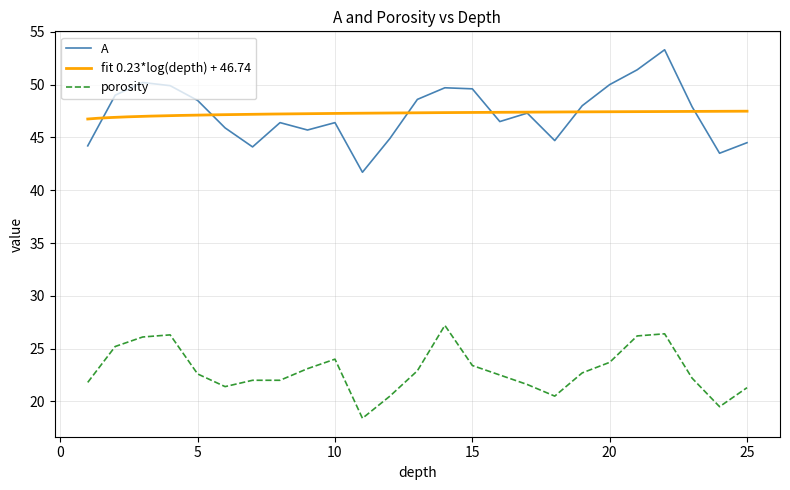

What is the highest value of the porosity series?

27.2